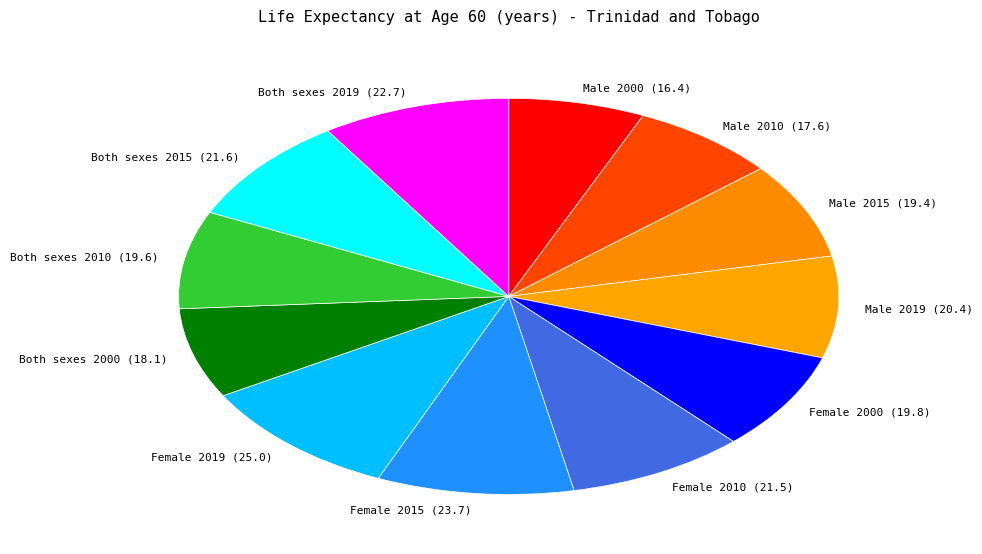

Combined, do Male 2019 and Female 2010 account for over 50%?

No